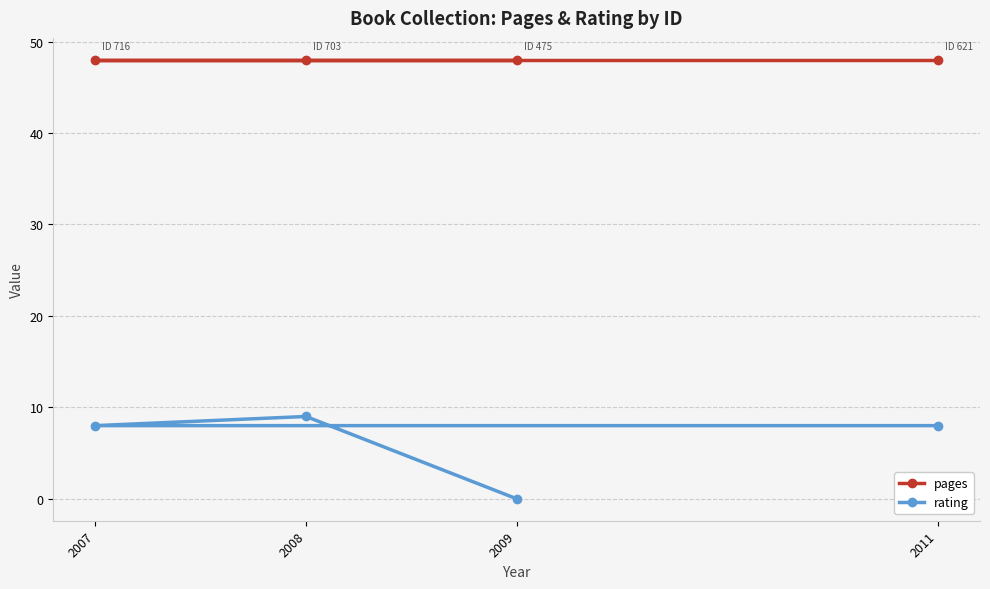

What is the difference between the rating values at 2008 and 2009?

9